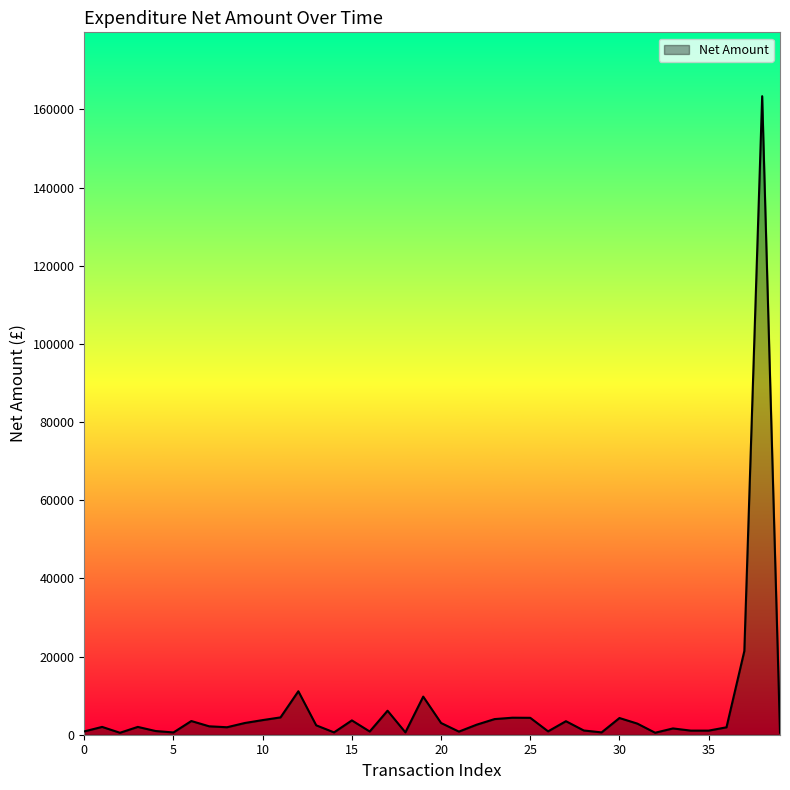

What is the maximum value shown in the chart?

163374.8